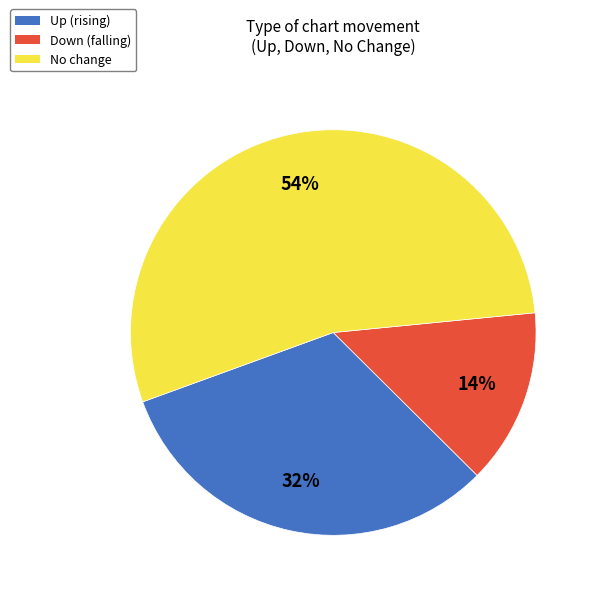

To the nearest percent, what is the difference between the largest and smallest slice percentages?

40%